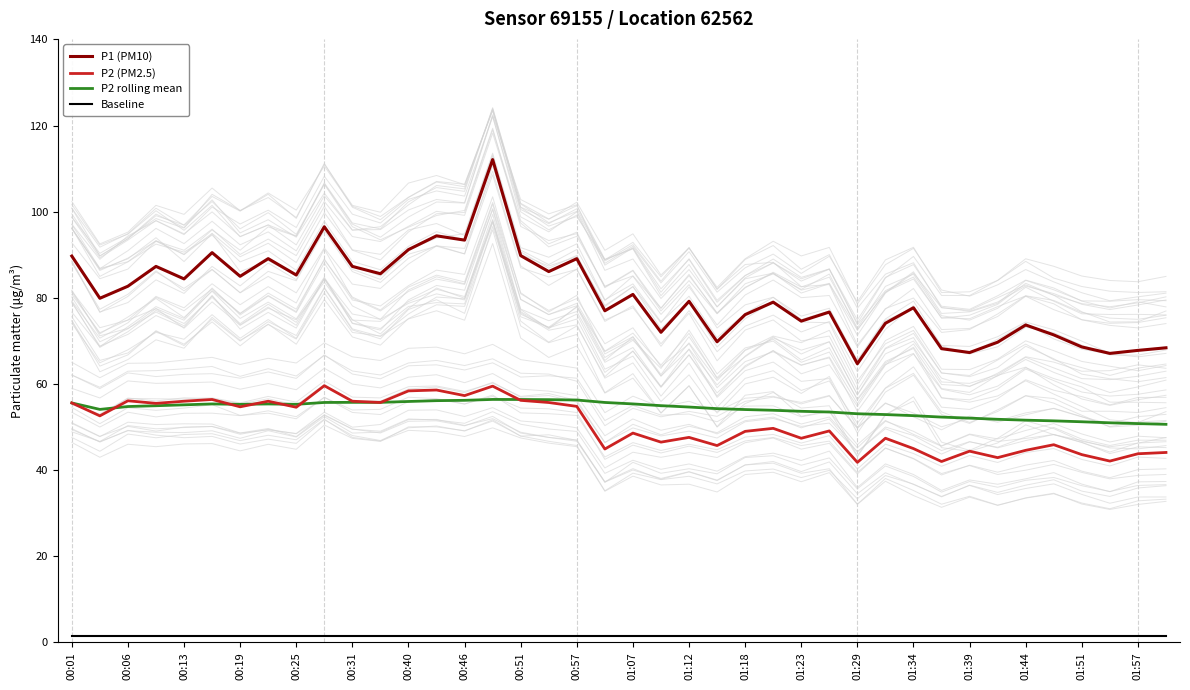

At 23, list the series in order from largest to smallest.

P1 (PM10), P2 rolling mean, P2 (PM2.5), Baseline